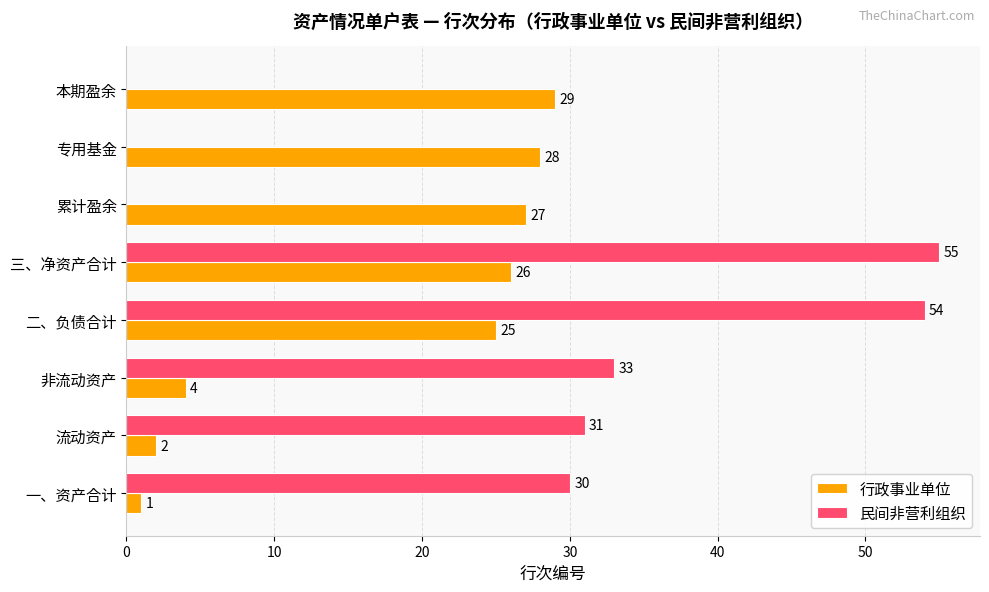

Which series changed the most between 非流动资产 and 专用基金?

民间非营利组织